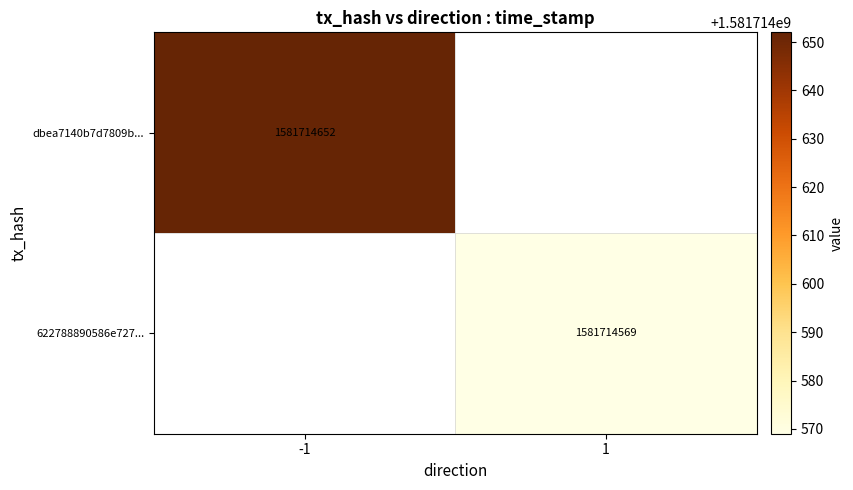

What is the difference between the highest and lowest values at direction?

2